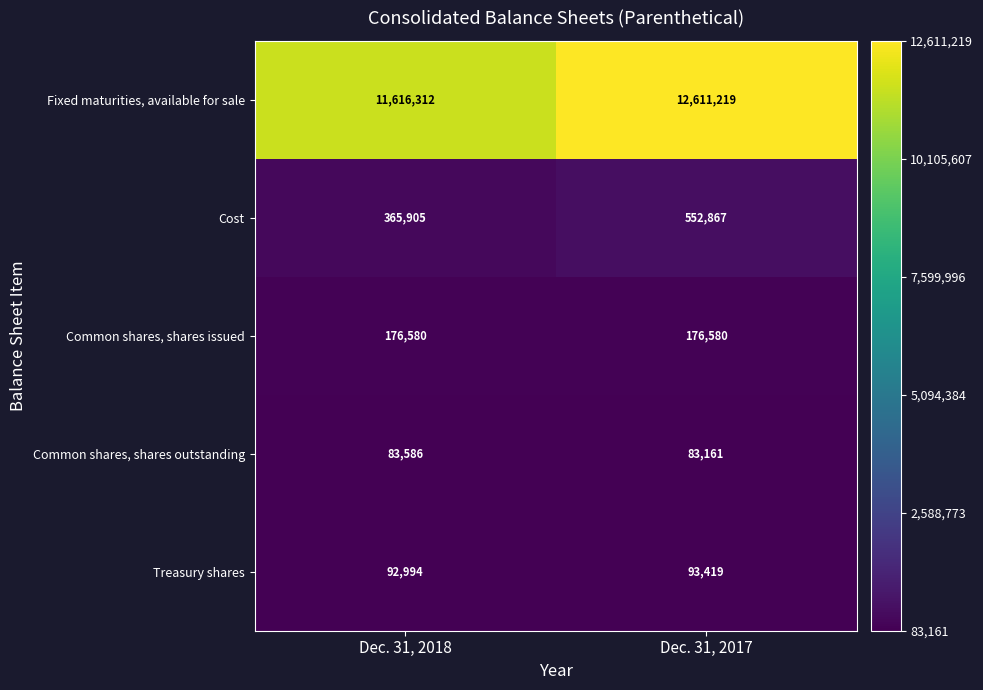

Between Dec. 31, 2018 and Dec. 31, 2017, which series saw the biggest shift?

Fixed maturities, available for sale